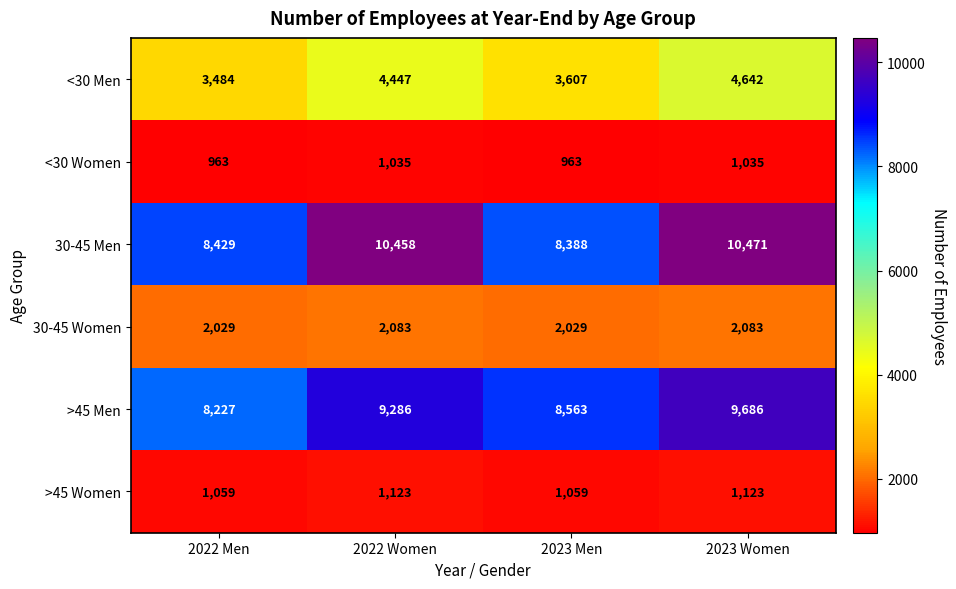

At how many categories does at least one series exceed 7176?

4